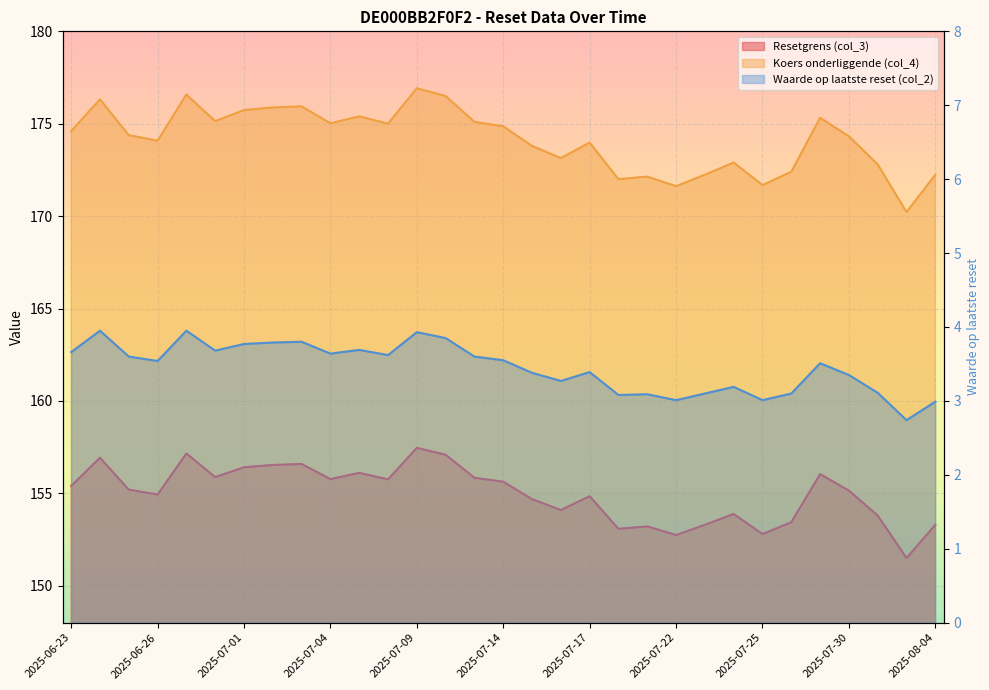

What is the value of the Waarde op laatste reset (col_2) point at the 3rd from the left?

3.6